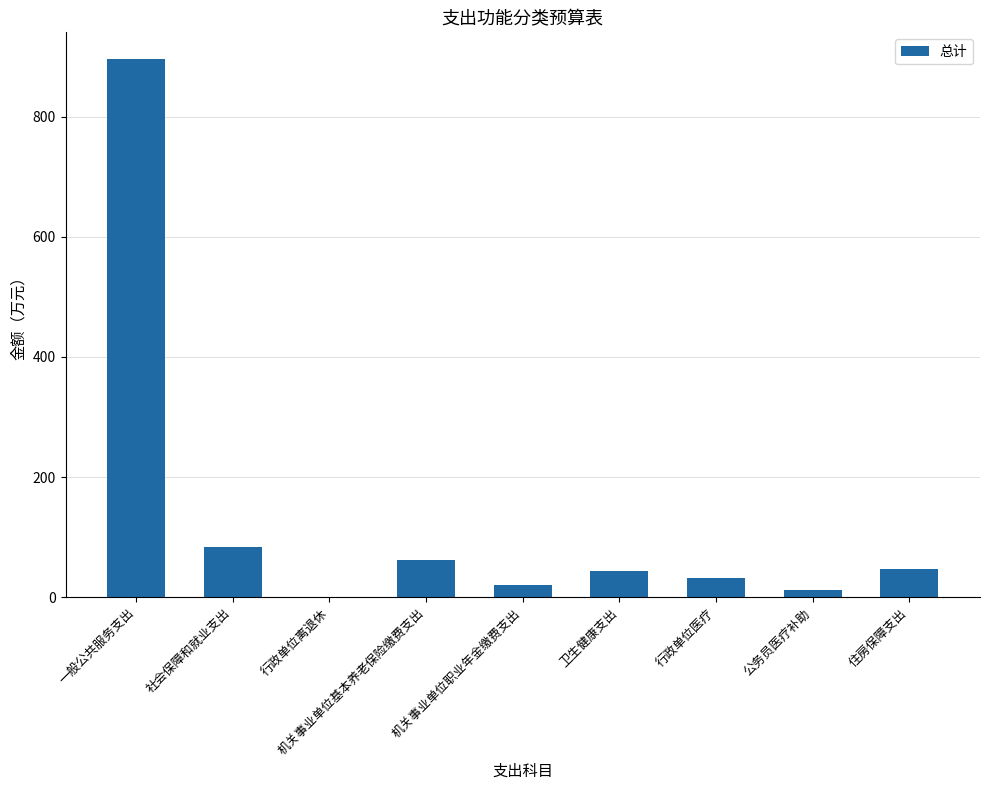

What is the change in value from 机关事业单位职业年金缴费支出 to 行政单位医疗?

+11.1